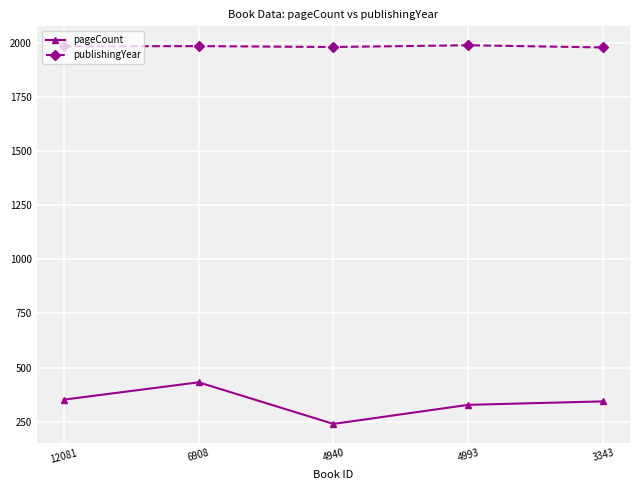

Which series has the largest total across all categories?

publishingYear